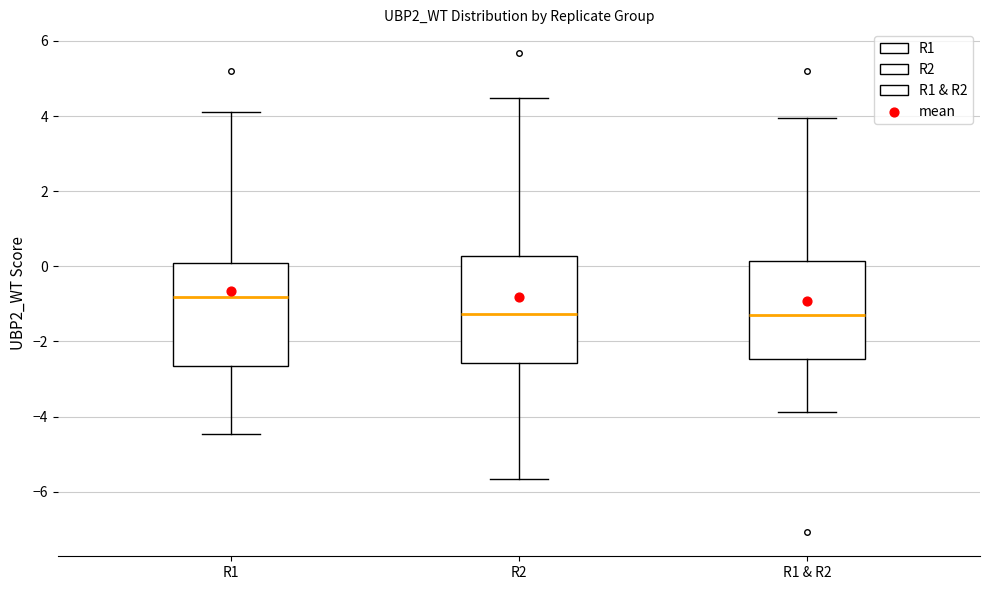

Reading left to right, read every box against the y-axis: the position of its median line, the range the box covers, and the ends of its whiskers. The values are not printed on the chart, so give them approximately, as read against the axis.

R1: median -0.8, box -2.6 to 0.2, whiskers -4.4 to 4.2
R2: median -1.2, box -2.6 to 0.2, whiskers -5.6 to 4.4
R1 & R2: median -1.2, box -2.4 to 0.2, whiskers -3.8 to 4.0